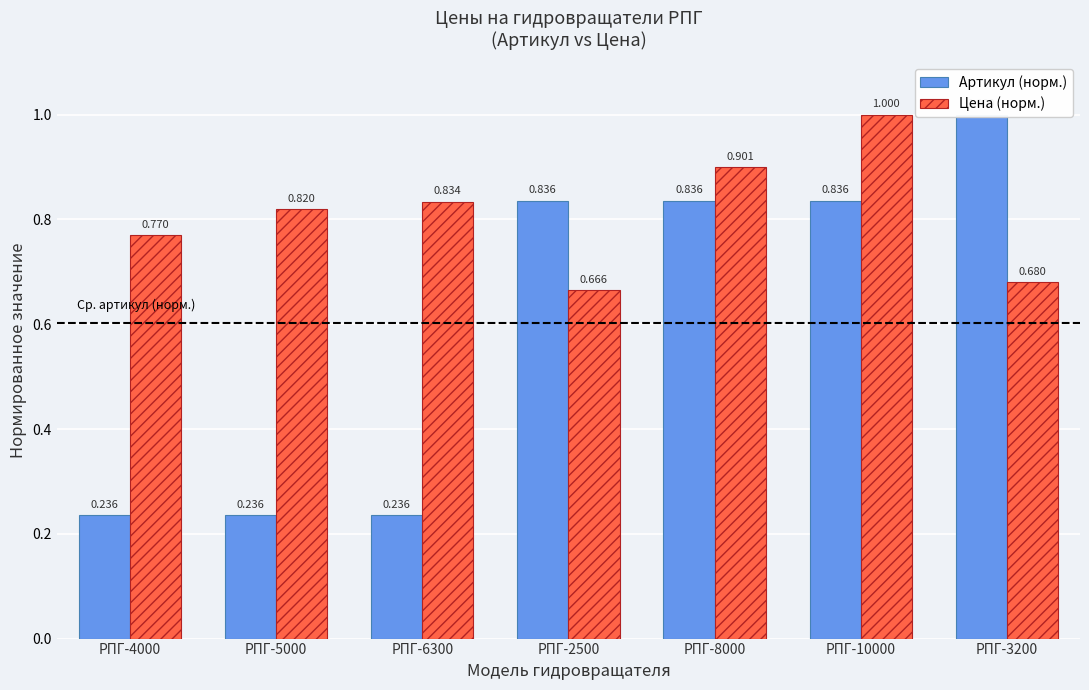

List the series in order of their peak value, lowest first.

Артикул (норм.), Цена (норм.)